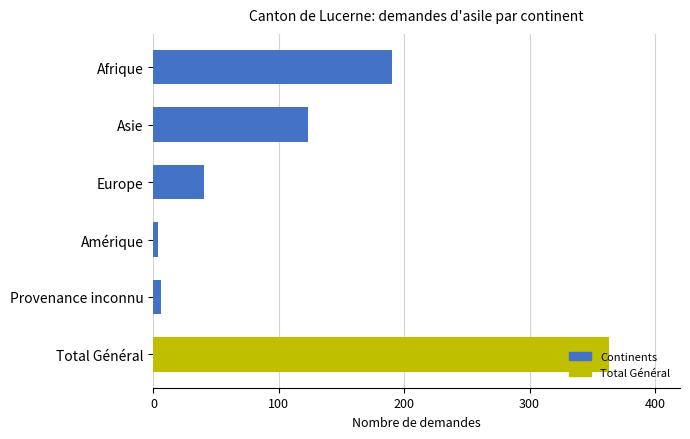

The value at Asie is 183. True or false?

False